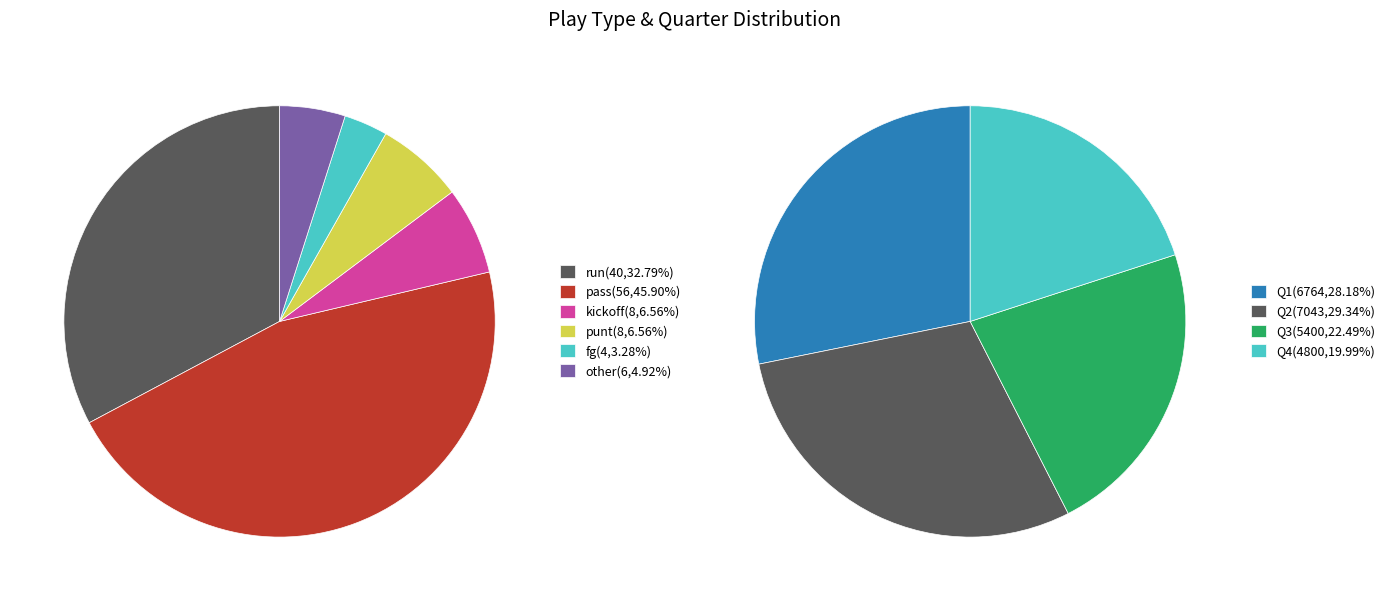

Which slice is the largest?

pass